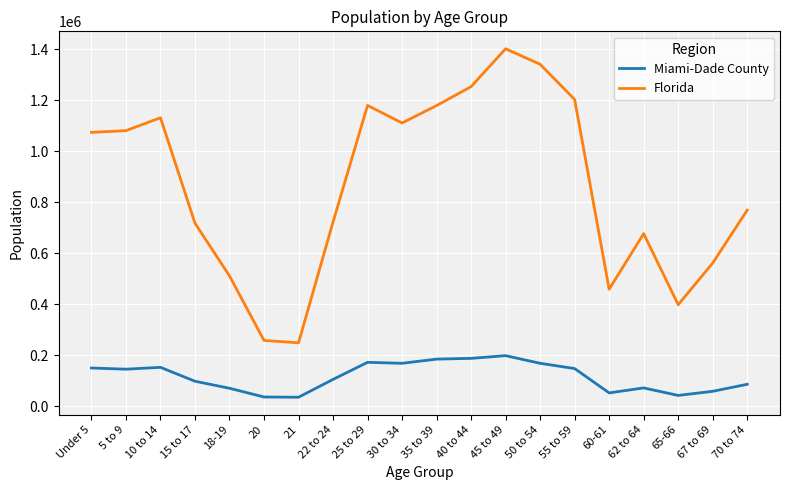

Where is Florida nearest to the value 824902?

70 to 74